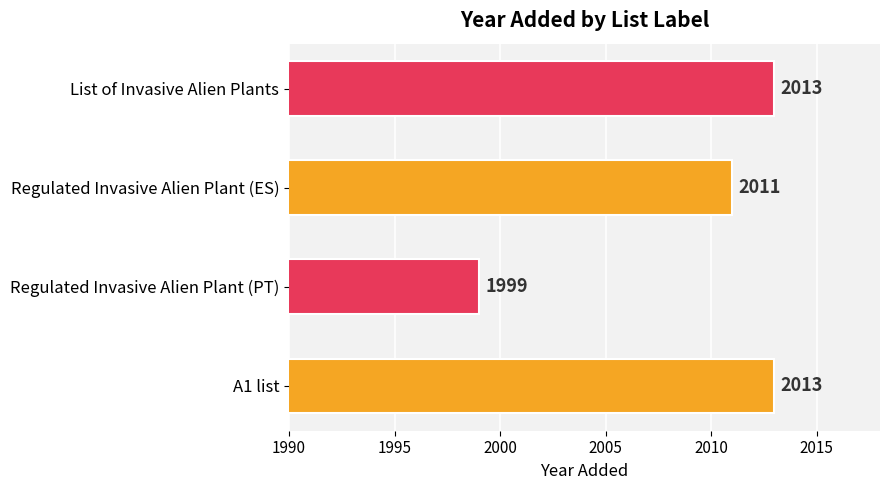

What is the average value?

2009